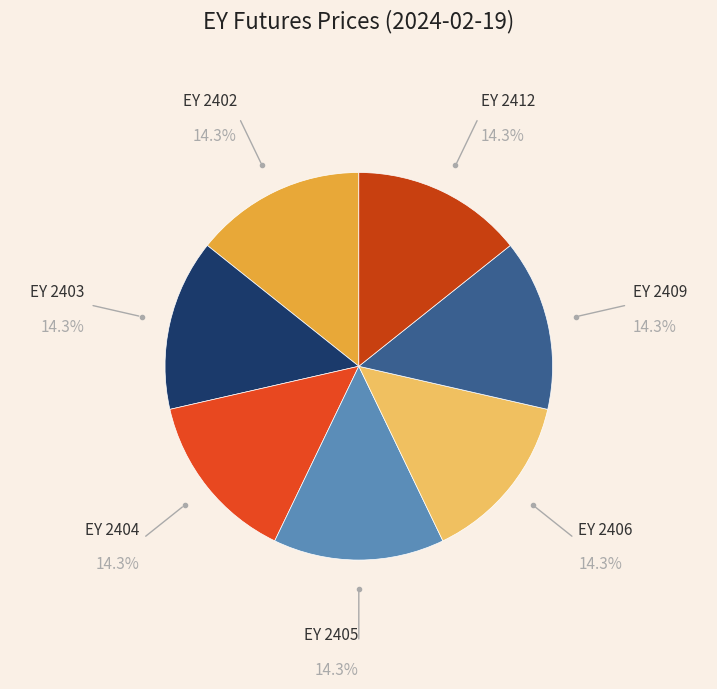

Approximately how many times larger is the value at EY 2403 compared to EY 2405?

1.0